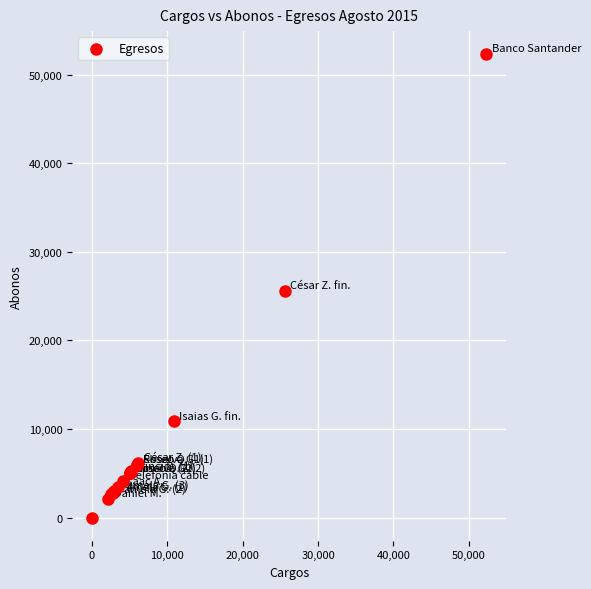

What Y value in the scatter plot is closest to 26161?

25582.9